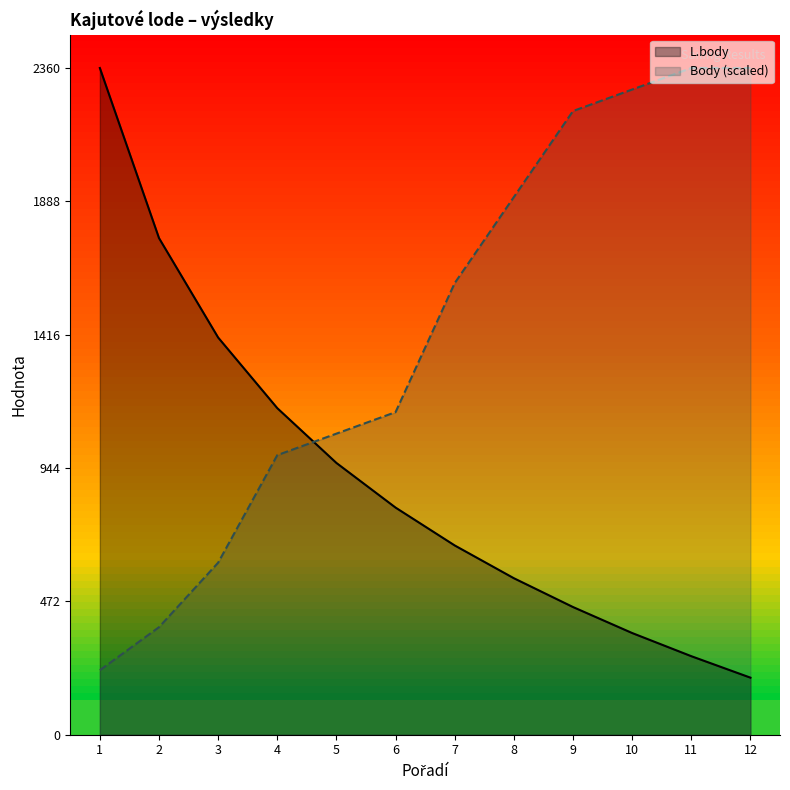

How many lines are shown in the chart?

2